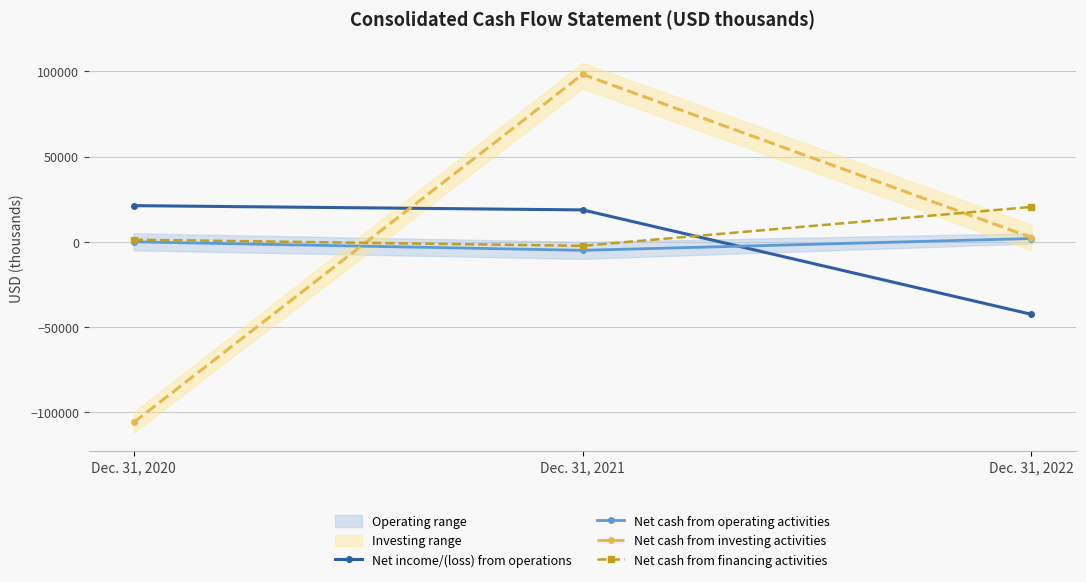

Reading left to right, transcribe all the data shown in this chart.

Net income/(loss) from operations: 21241	18738	-42556
Net cash from operating activities: 0	-4983	1929
Net cash from investing activities: -105988	98308	2508
Net cash from financing activities: 1288	-2351	20484